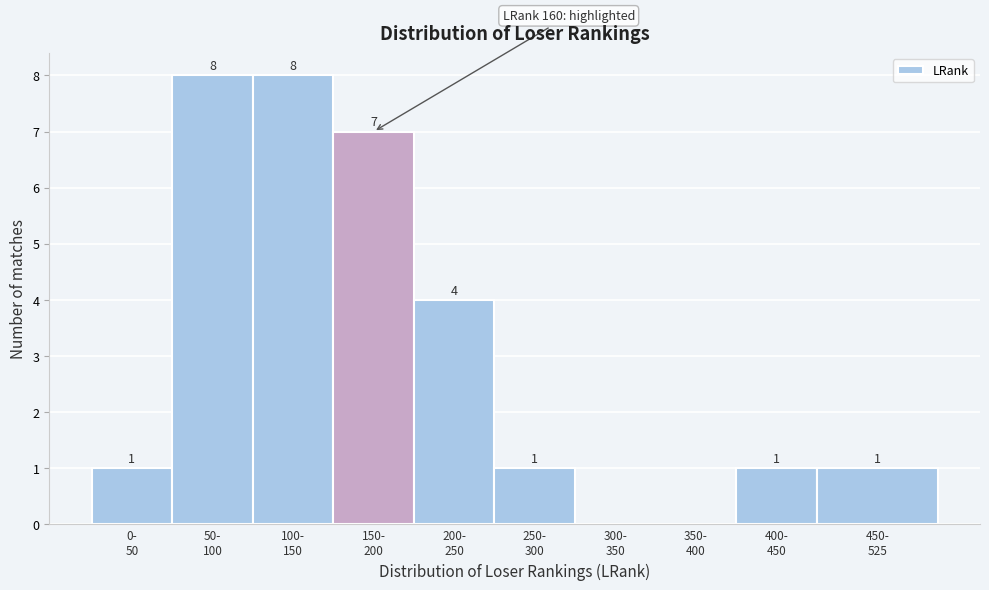

What is the maximum value shown in the chart?

8